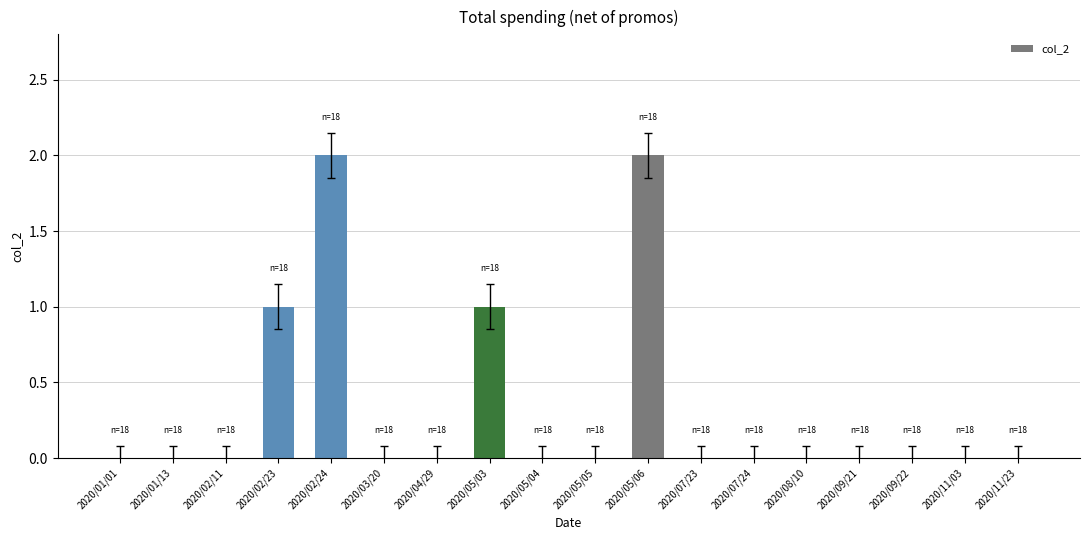

What is the sum of all values?

6